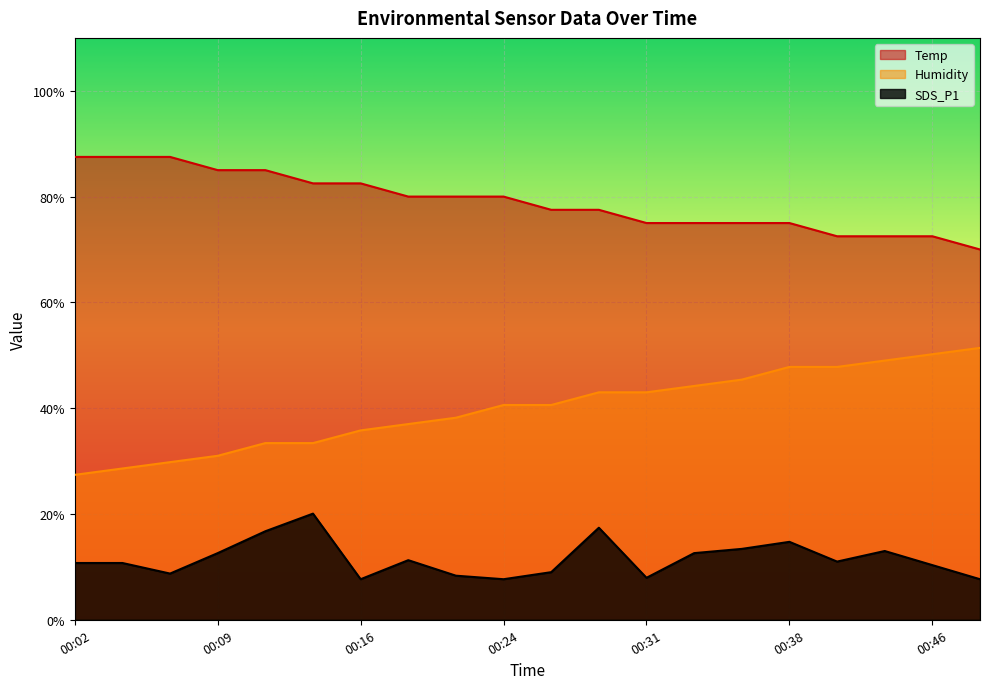

Which series has the largest range (max minus min)?

Humidity